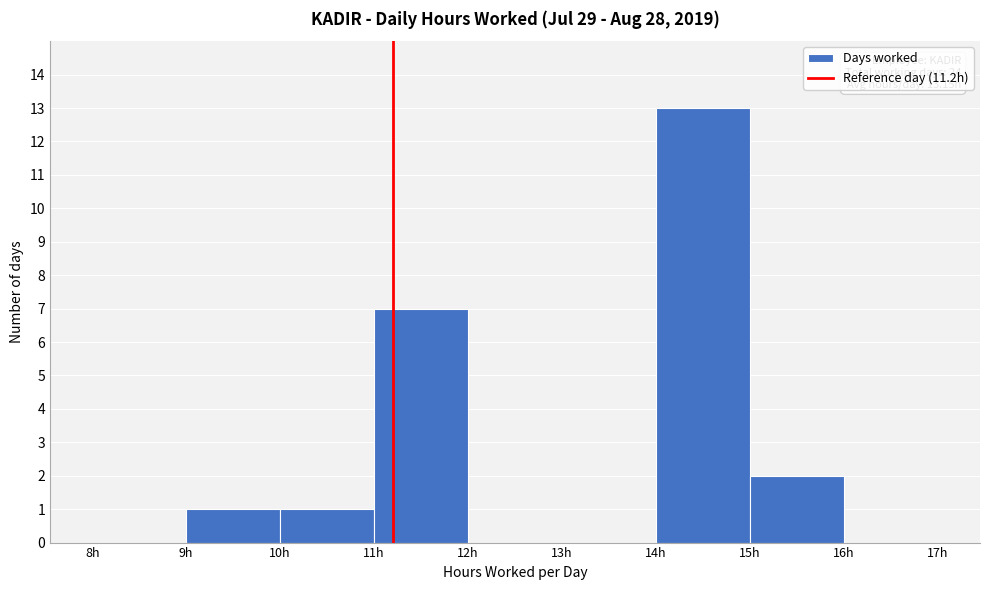

Which range on the x-axis has the tallest bar?

14 to 15